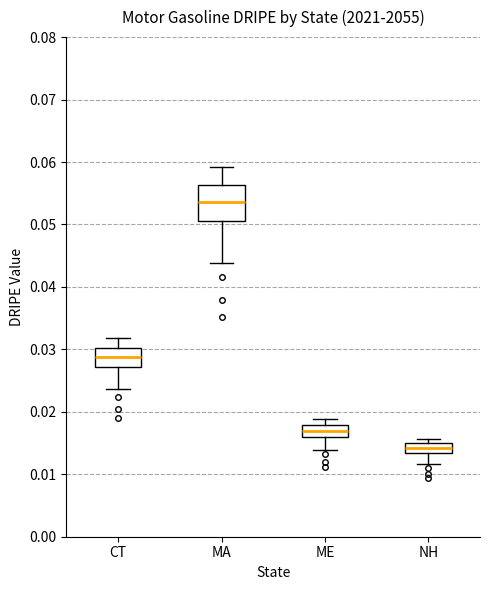

Which box is the tallest, from its lower edge to its upper edge?

MA